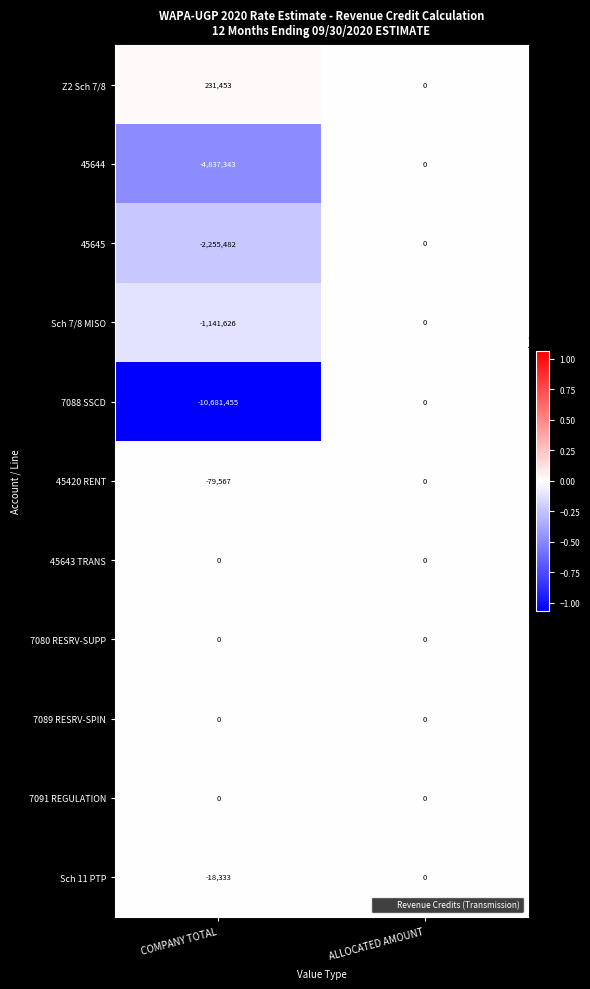

What is the maximum value shown in the chart?

231453